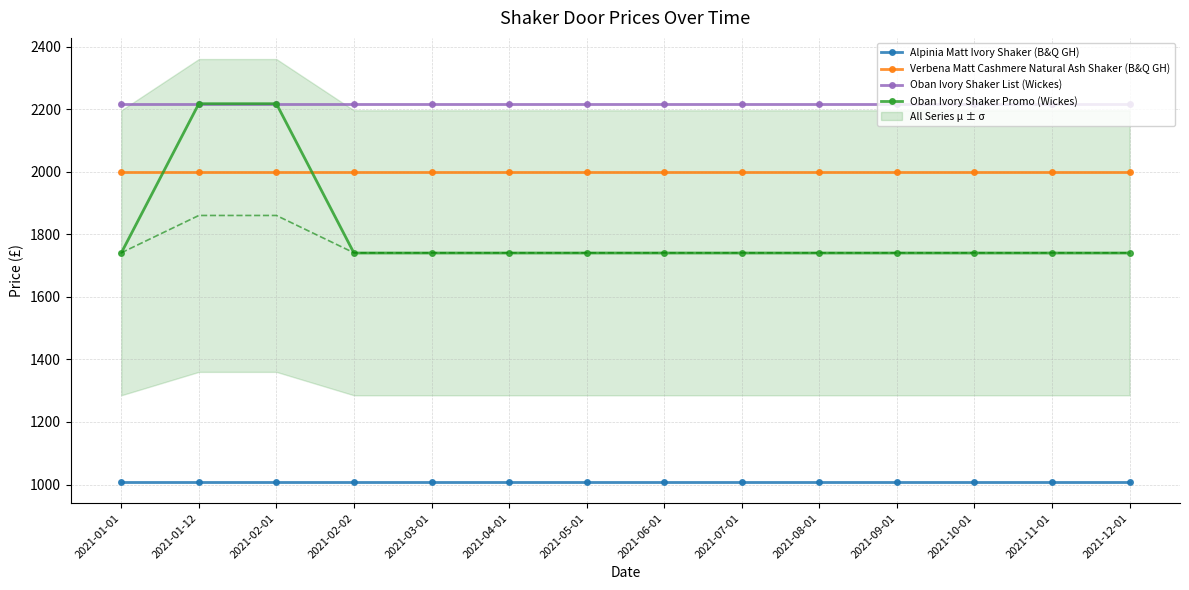

What is the value of the Alpinia Matt Ivory Shaker (B&Q GH) point at the 7th from the left?

1008.0